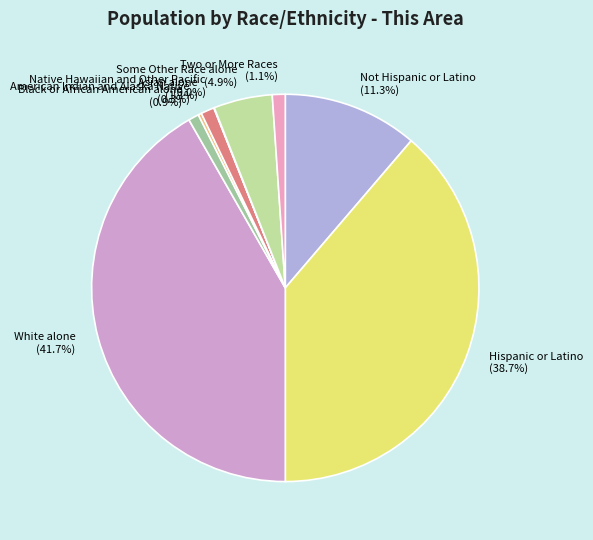

Is Hispanic or Latino the majority of the pie?

No